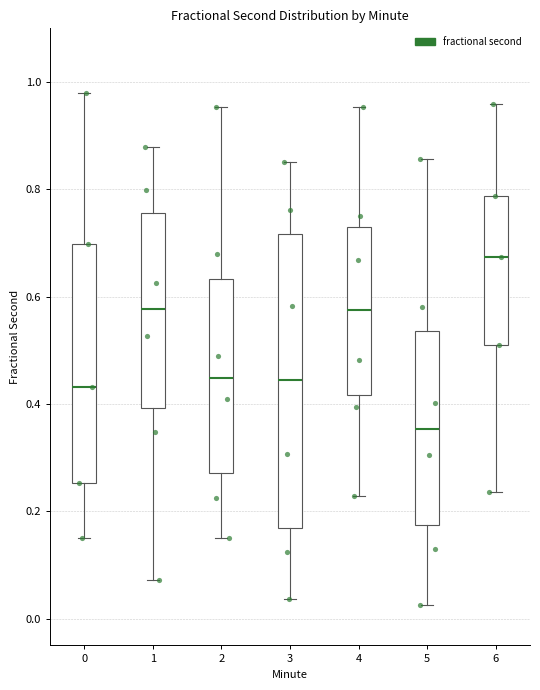

Which box's median line is the lowest?

5